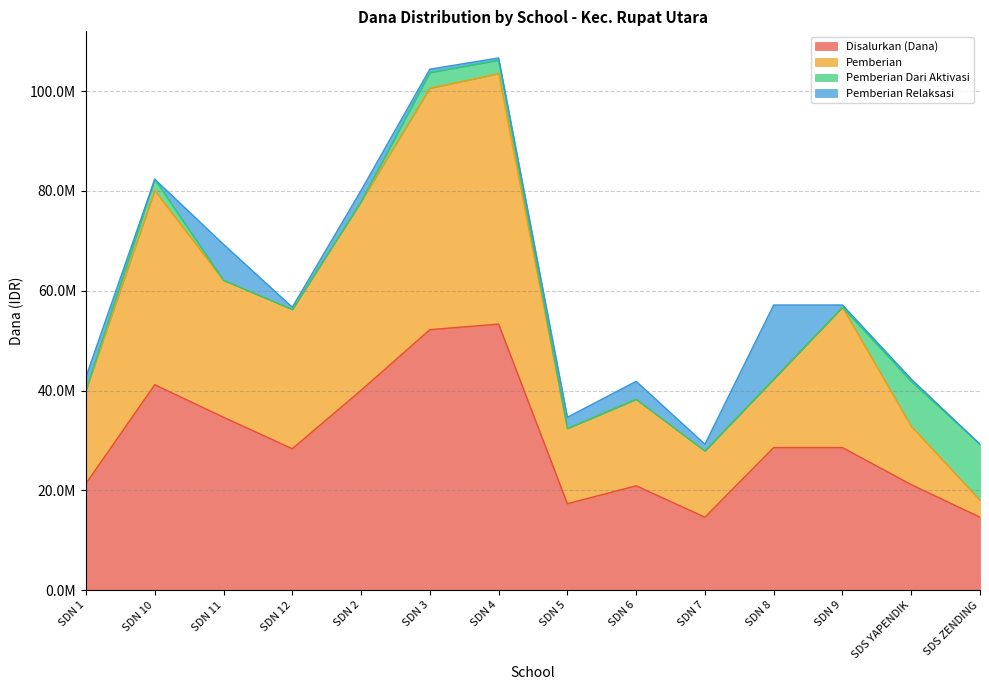

What are all the series names shown in the legend?

Disalurkan (Dana), Pemberian, Pemberian Dari Aktivasi, Pemberian Relaksasi